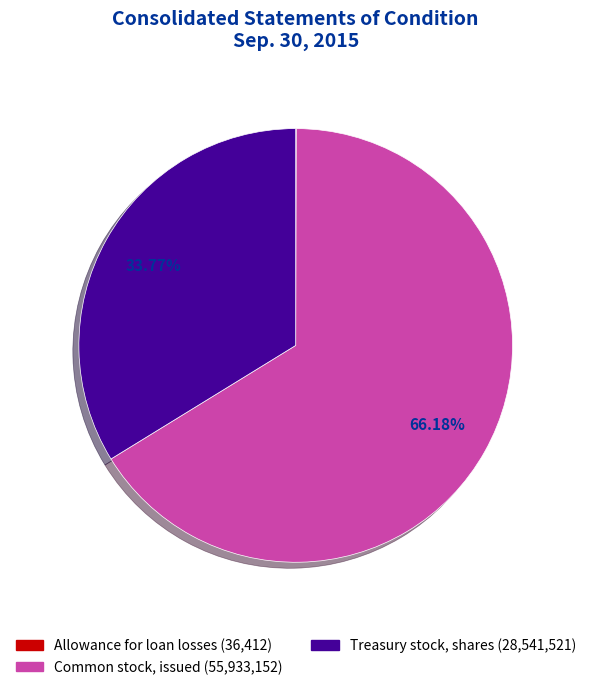

Between Common stock, issued and Treasury stock, shares, which is larger?

Common stock, issued